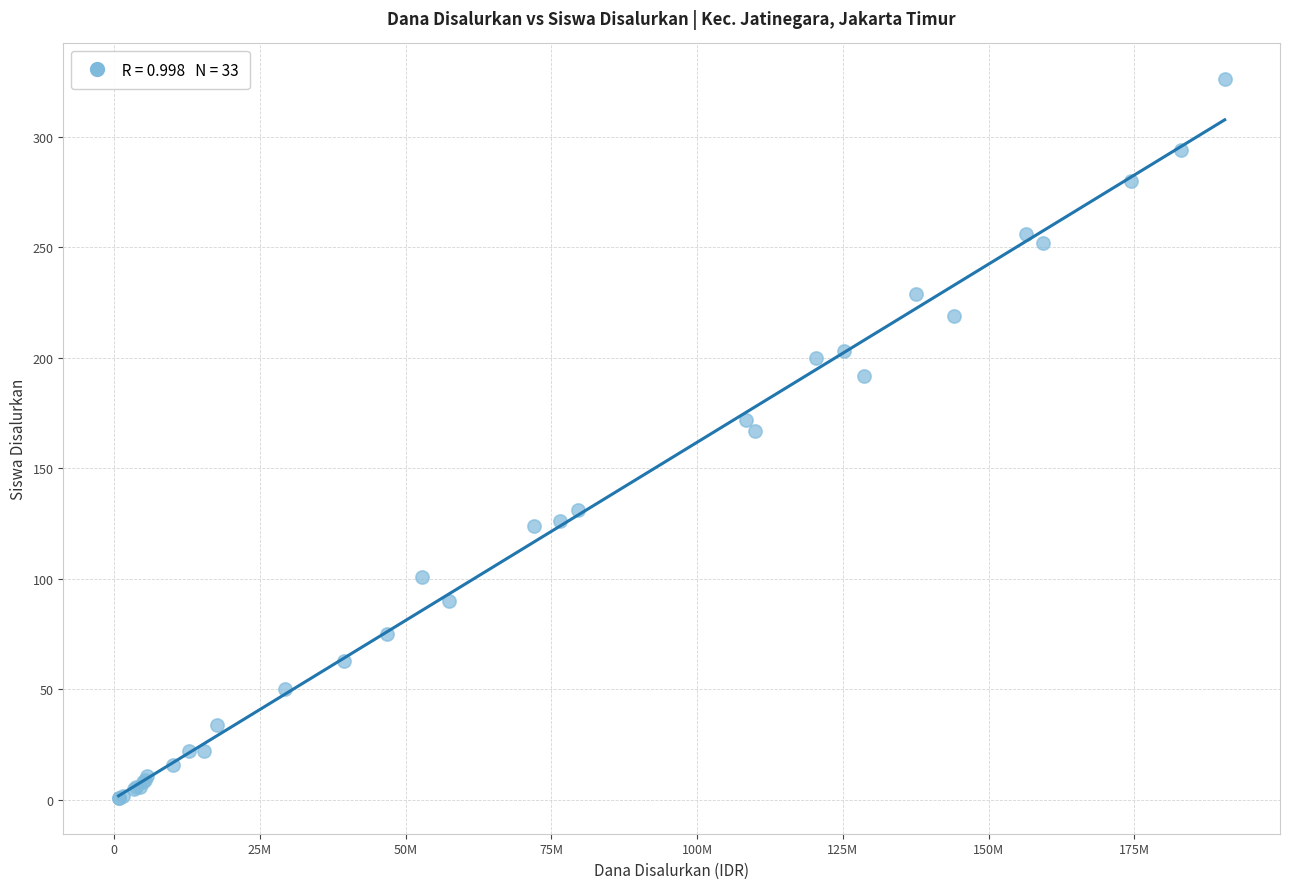

What Y value in the scatter plot is closest to 163?

167